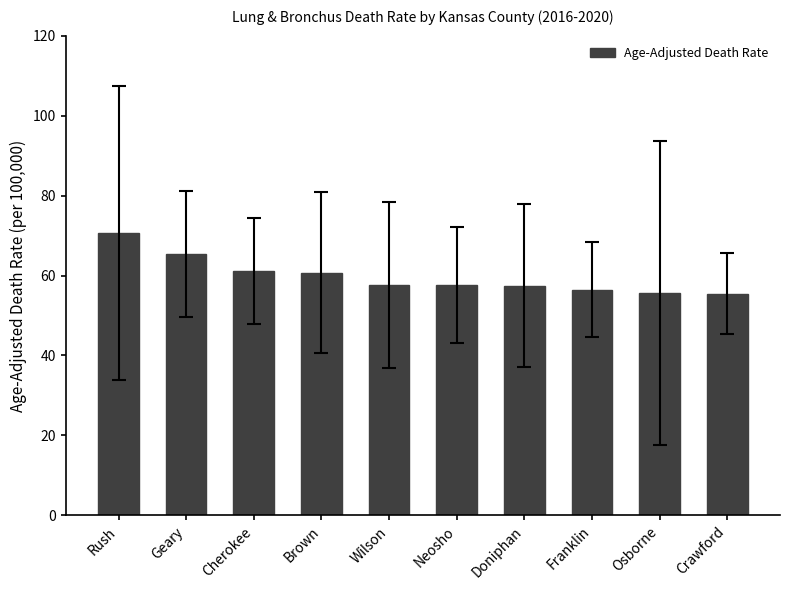

What is the difference between the values at Doniphan and Neosho?

0.1